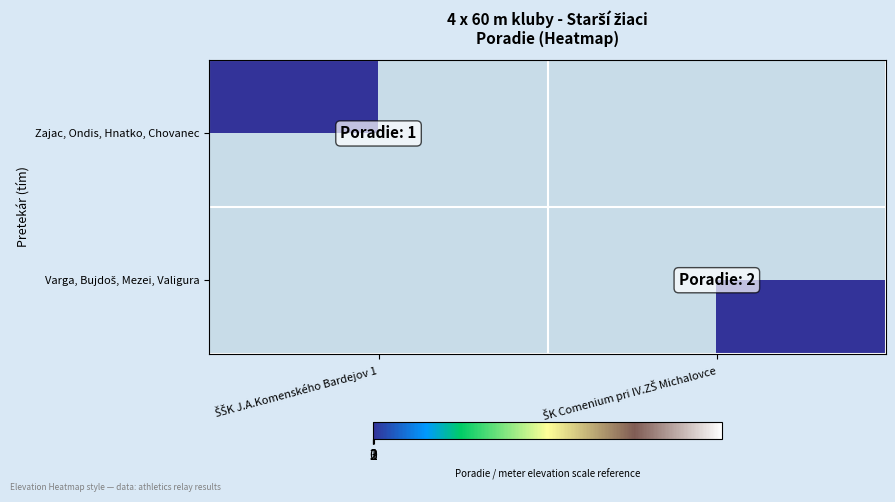

How many data points does each series have?

2